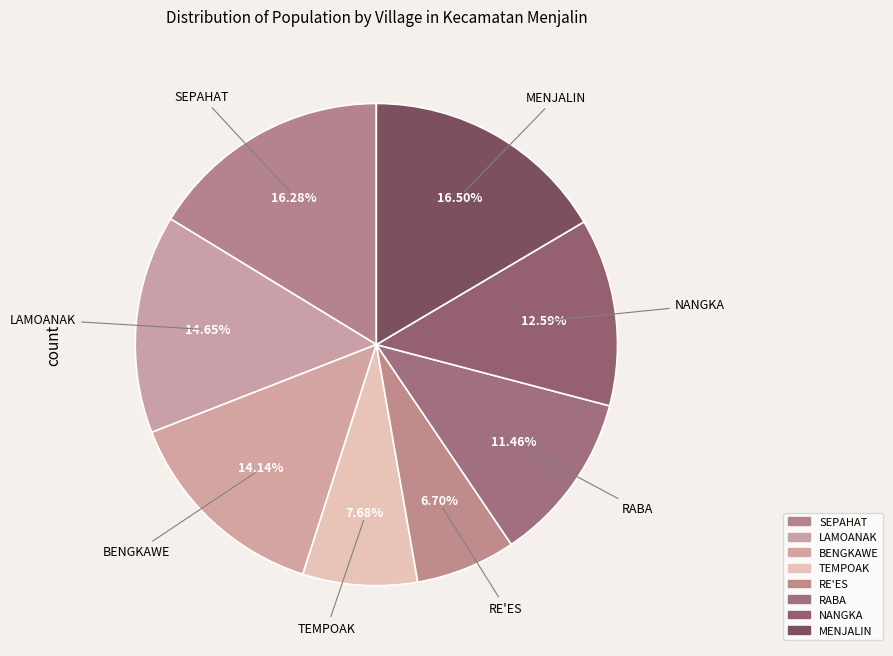

Does TEMPOAK represent more than half of the total?

No